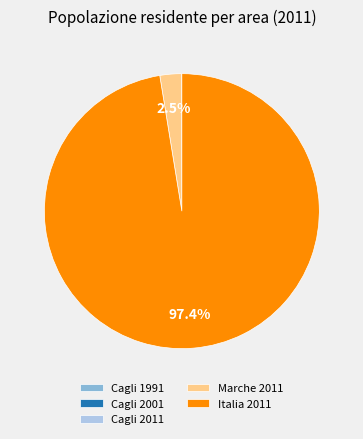

Is Italia 2011 the majority of the pie?

Yes